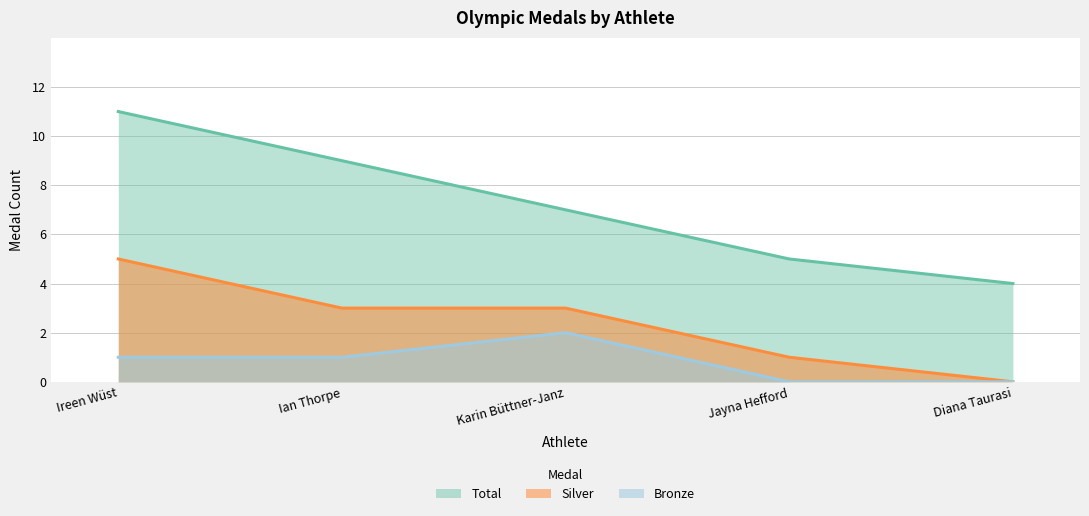

Where does the Total series first go above 7?

Ireen Wüst